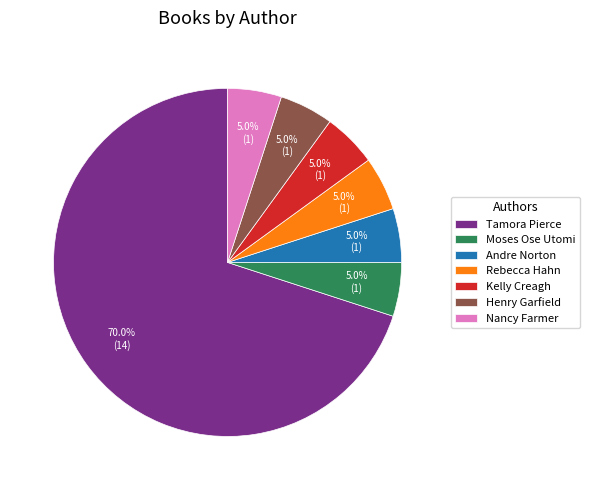

Does Moses Ose Utomi represent more than half of the total?

No